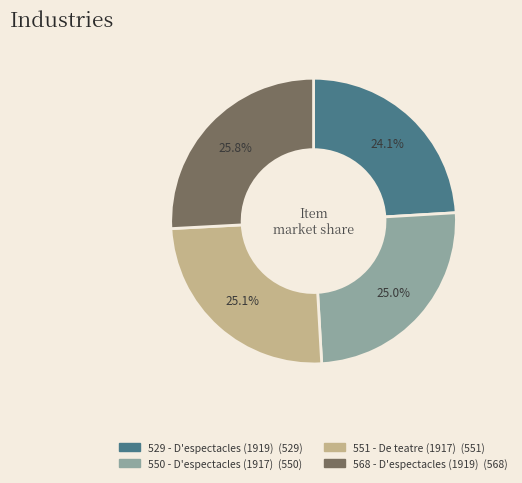

Is there a majority slice in this chart?

No